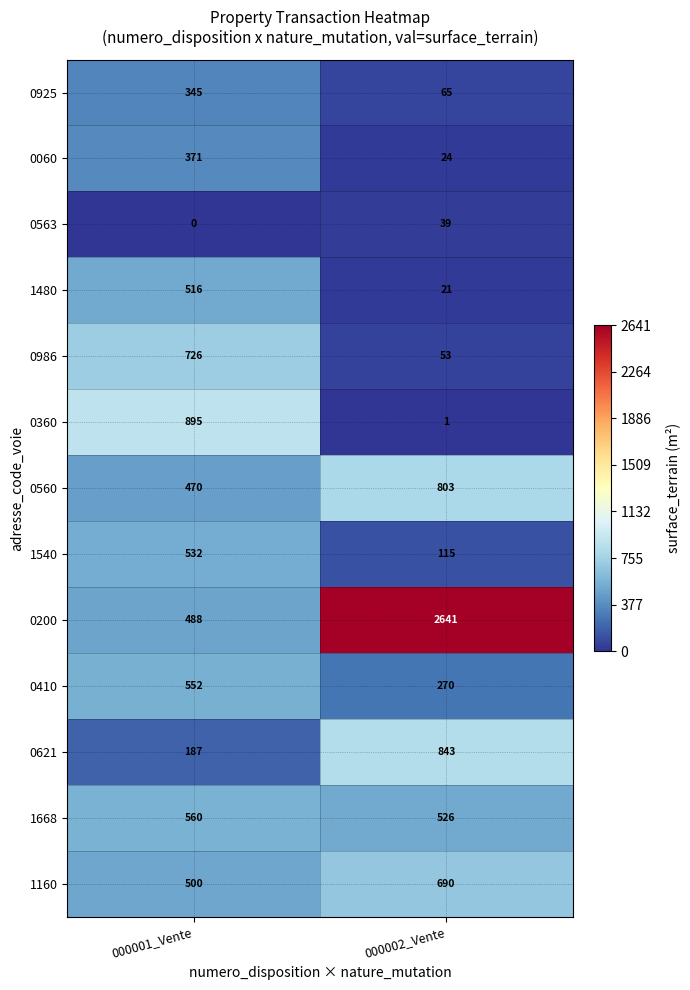

Reading left to right, what are all the values shown in this chart?

0925: 345	65
0060: 371	24
0563: 0	39
1480: 516	21
0986: 726	53
0360: 895	1
0560: 470	803
1540: 532	115
0200: 488	2641
0410: 552	270
0621: 187	843
1668: 560	526
1160: 500	690